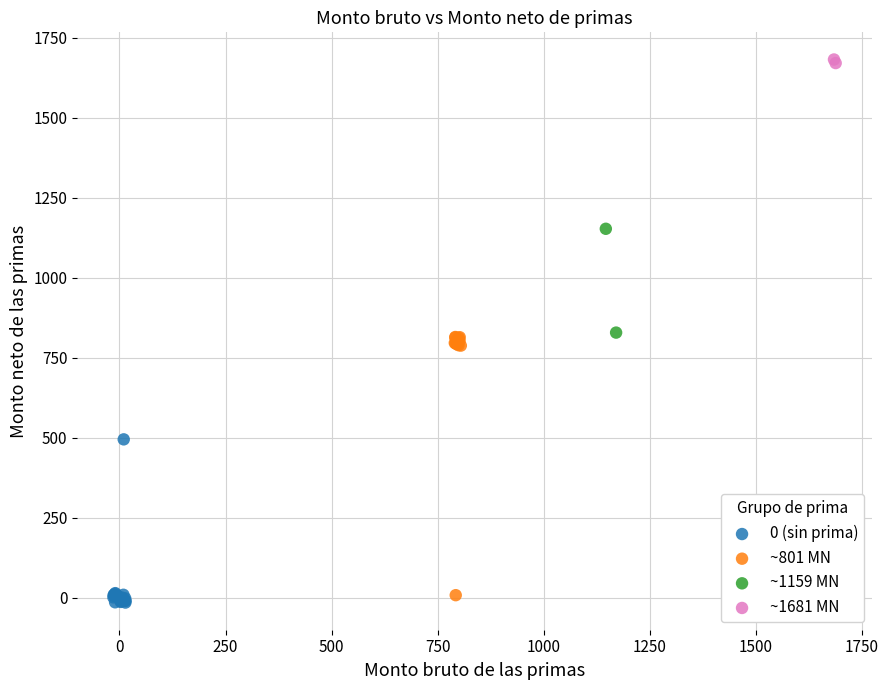

What are all the series names shown in the legend?

0 (sin prima), ~801 MN, ~1159 MN, ~1681 MN